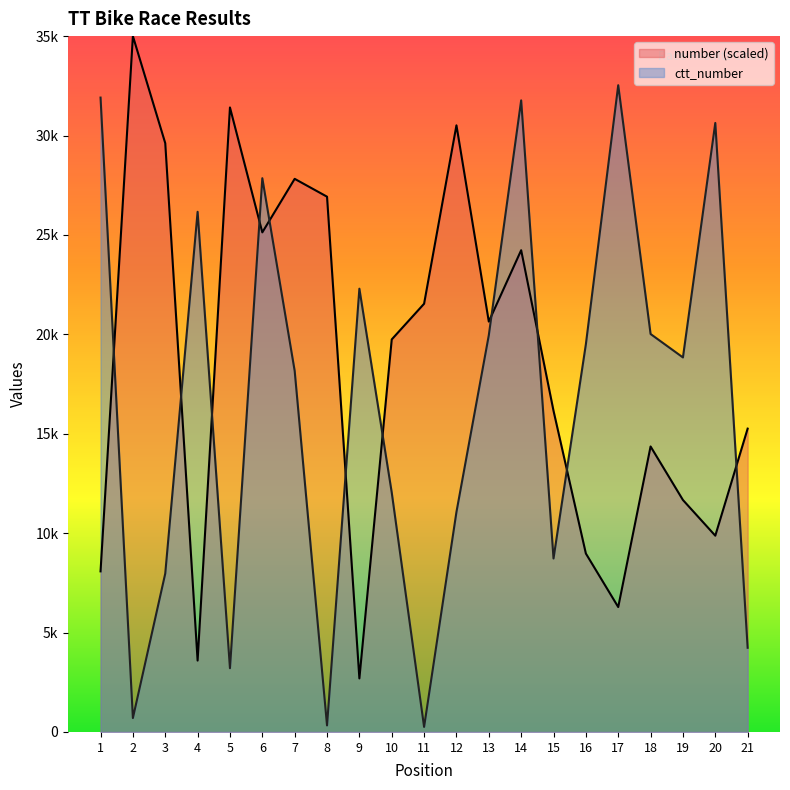

True or false: number and ctt_number cross at least once.

True